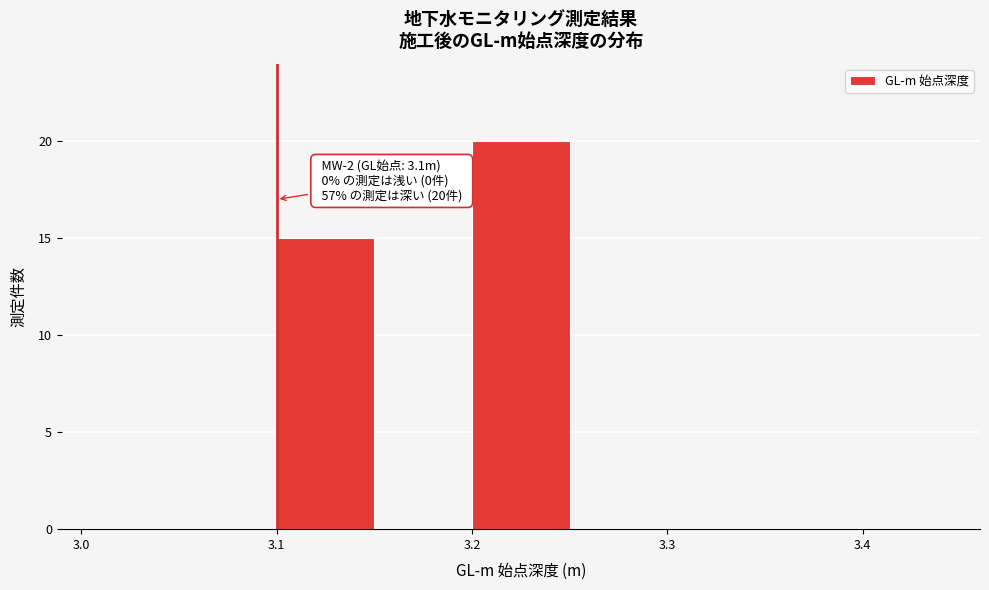

Over which range of the x-axis is the bar tallest?

3.20 to 3.25